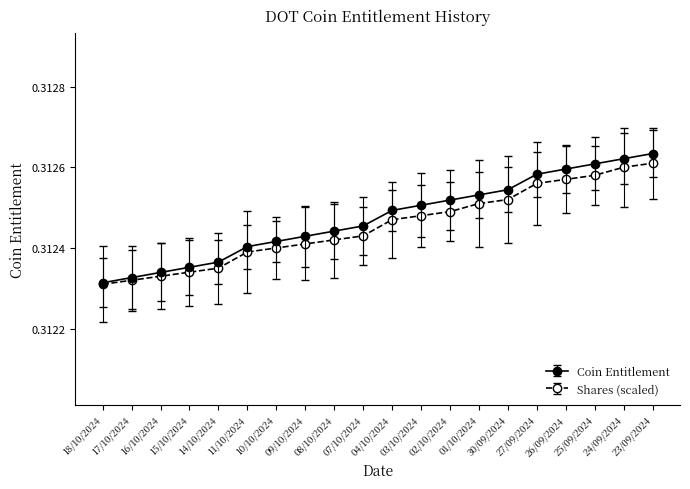

Which series has the widest spread of values?

Coin Entitlement